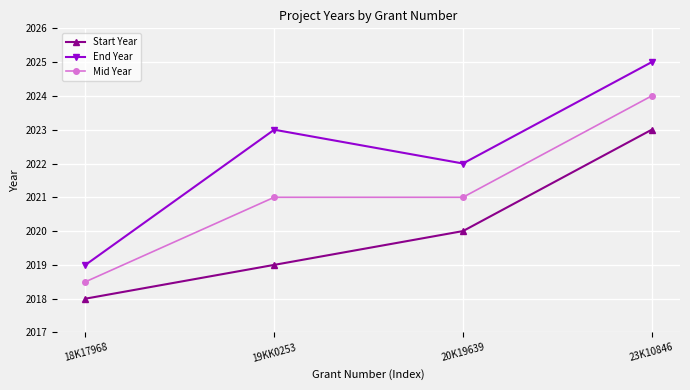

Does the chart display data point markers on the line(s)?

Yes